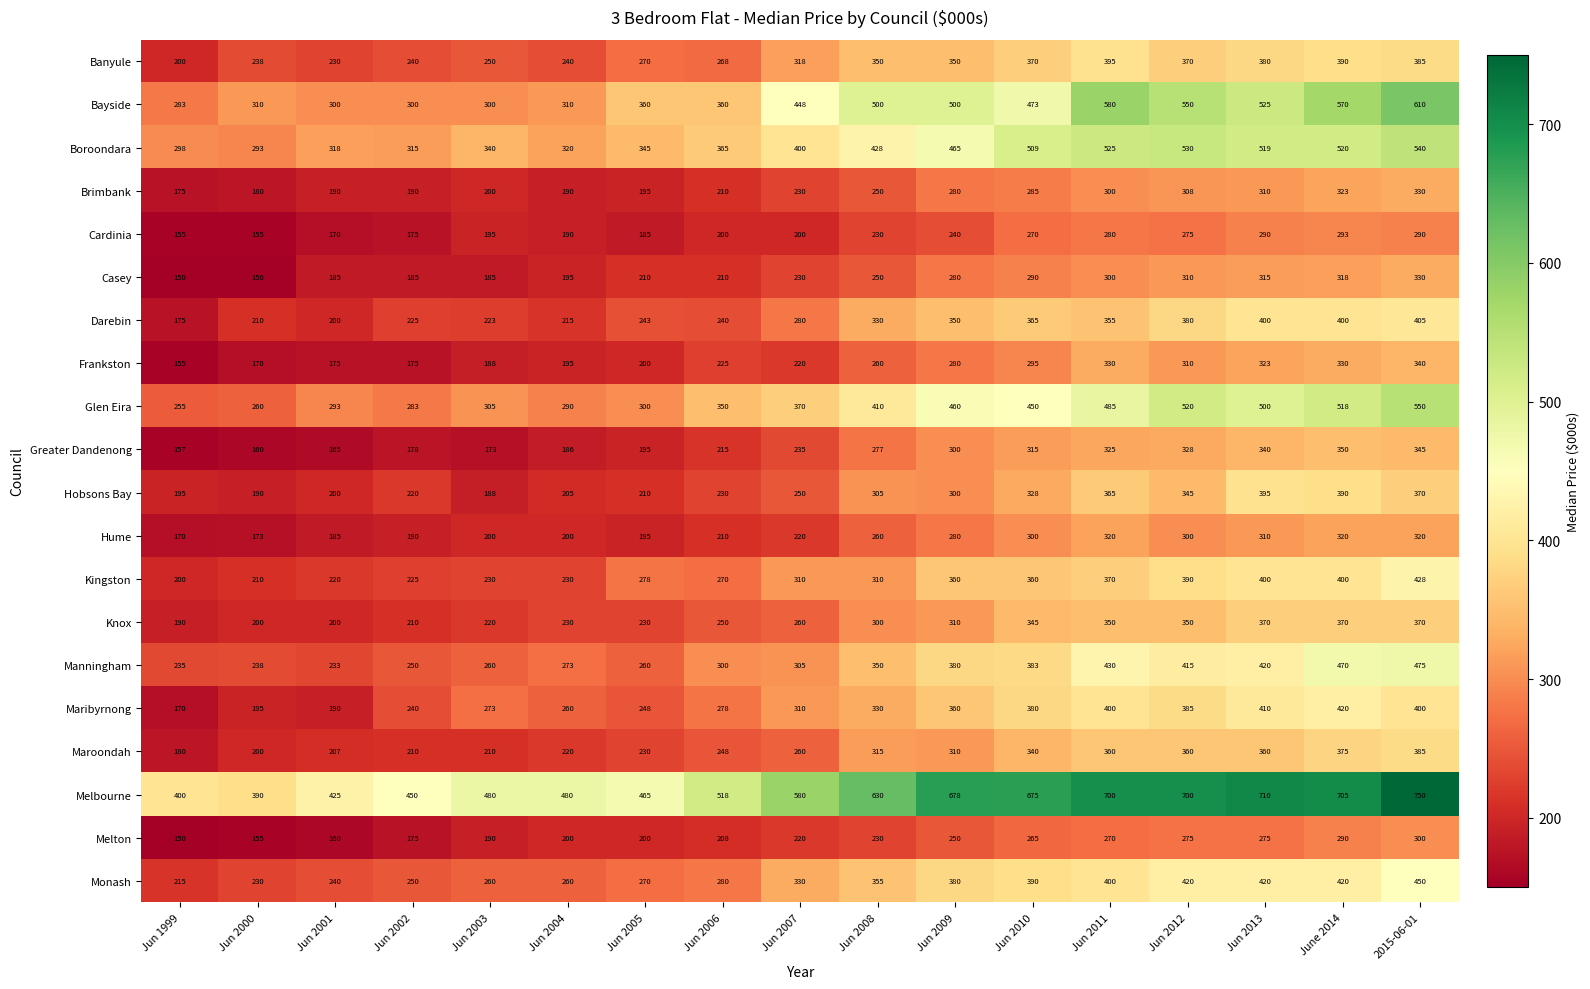

Count the number of categories in the chart.

17